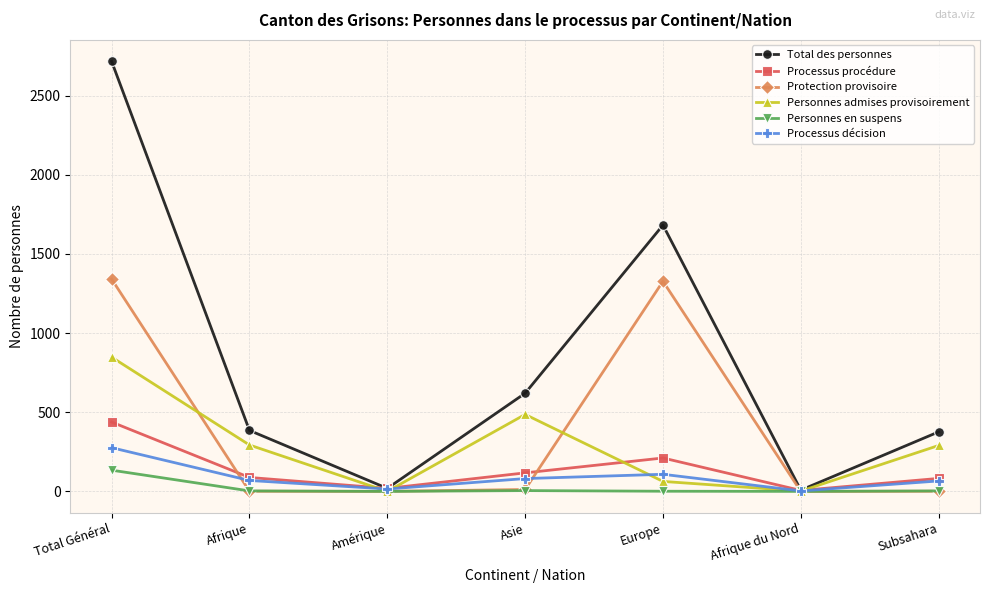

What is the difference between the highest and lowest values at Afrique?

384